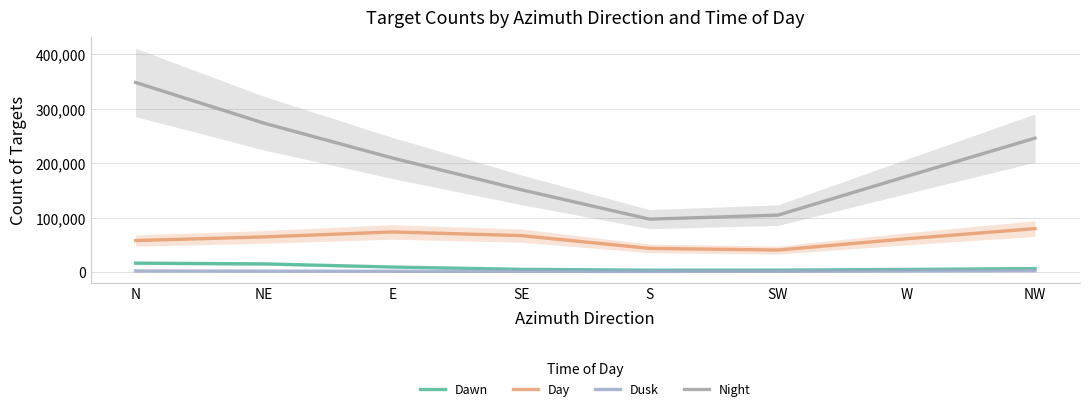

Reading left to right, extract all data points from this chart.

Dawn: 16663.9	15286.5	9494.7	5300.7	3680.2	3778.8	5098.1	6672.0
Day: 58094.6	64808.9	73886.1	67213.3	43732.1	40671.2	61325.7	80057.2
Dusk: 2216.1	1910.8	1673.7	1510.8	1386.7	1594.8	2192.6	2728.5
Night: 348465.2	273684.0	209641.3	151498.4	97418.0	104834.1	175935.9	246207.1